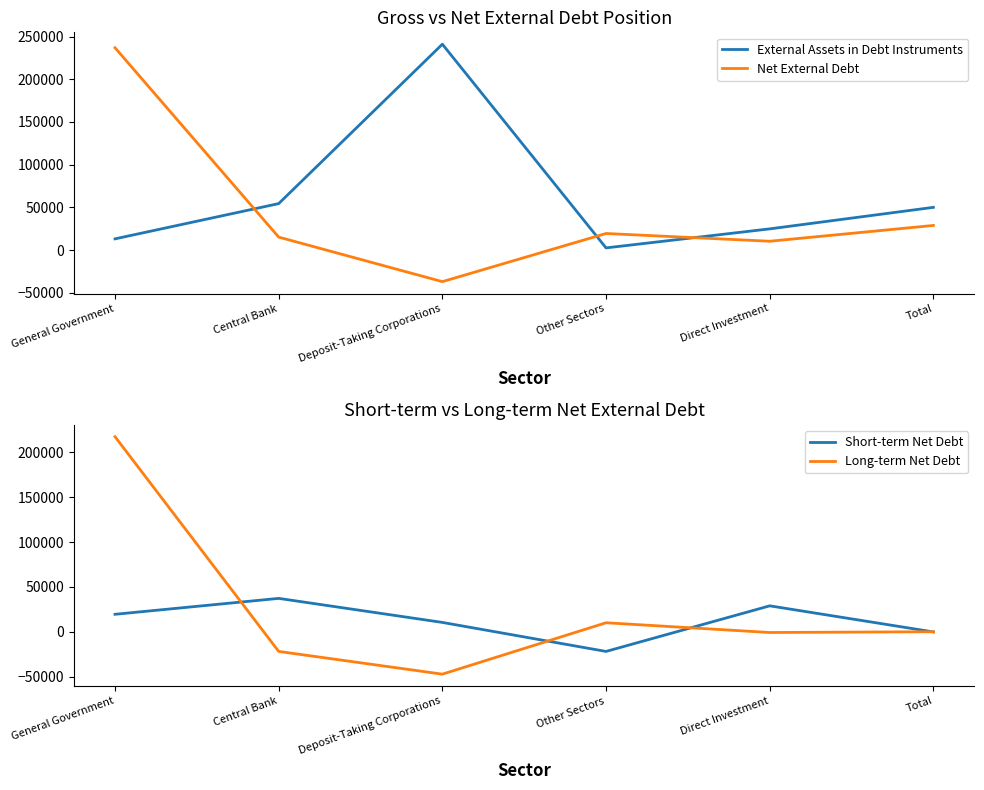

What is the maximum value for Short-term Net Debt?

37175